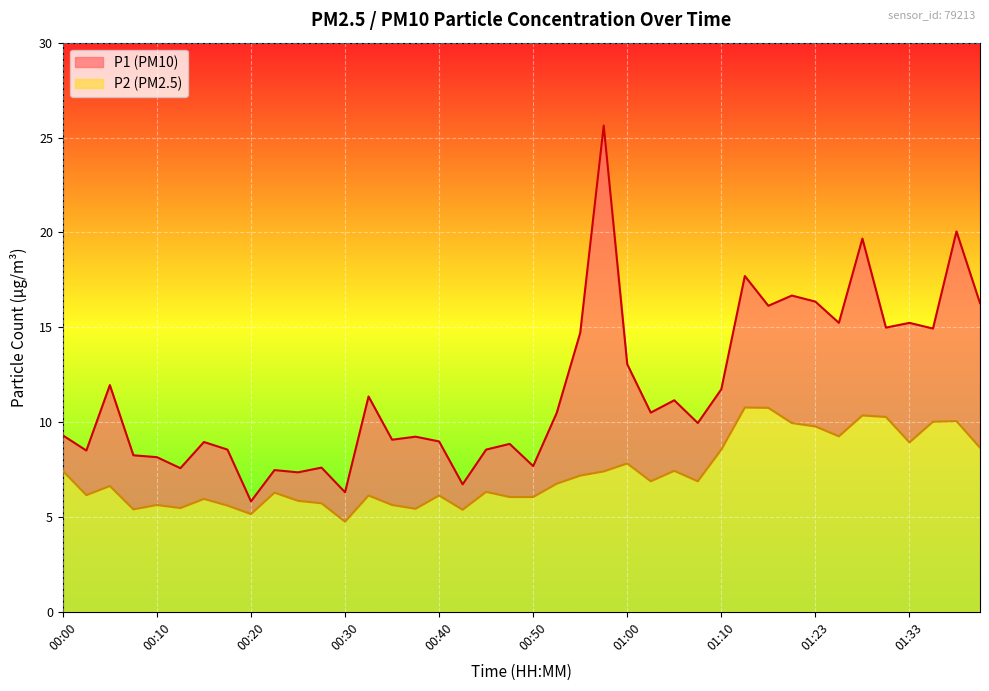

Which series has the largest total across all categories?

P1